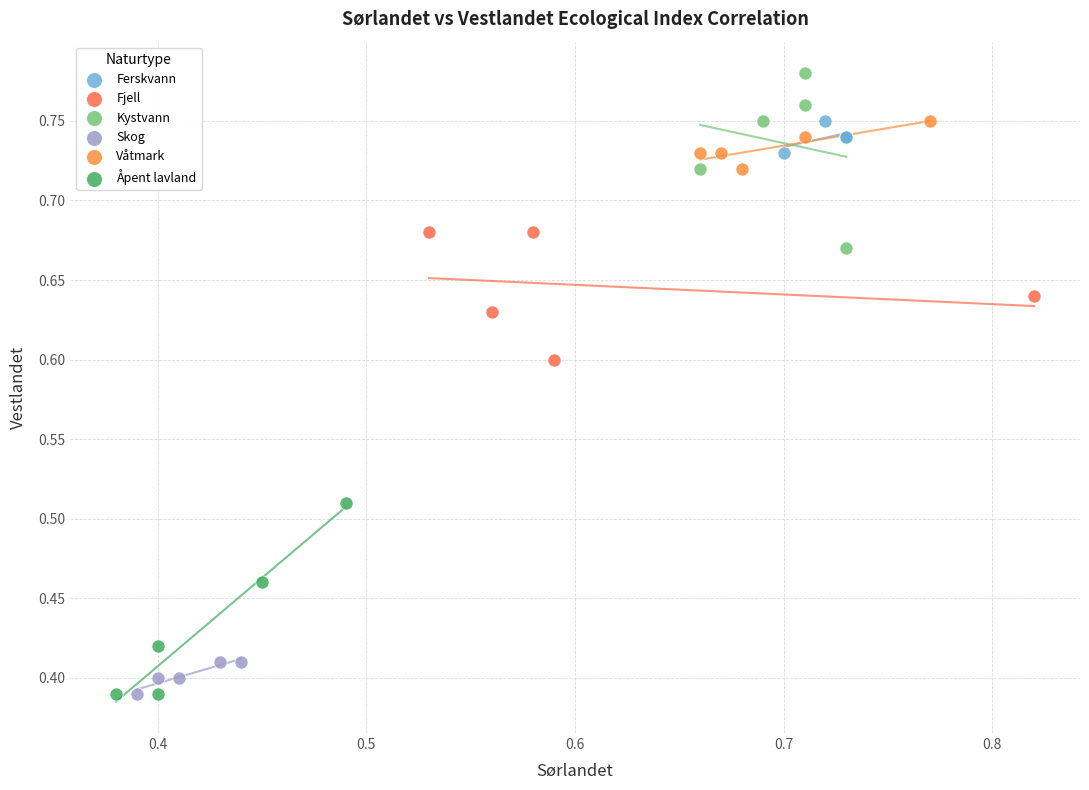

Which series contains the highest Y value?

Kystvann